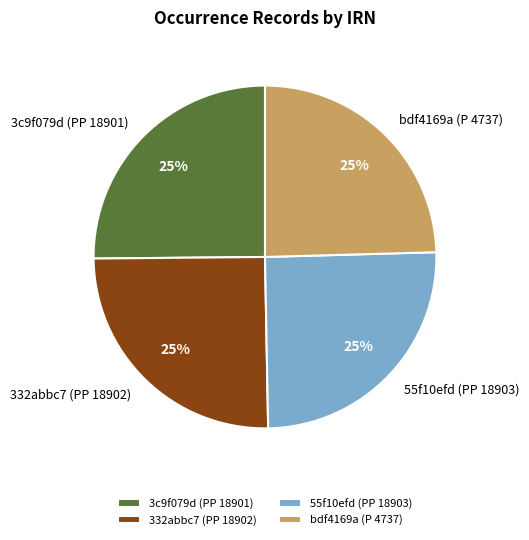

To the nearest percent, what percentage of the pie is bdf4169a (P 4737)?

25%